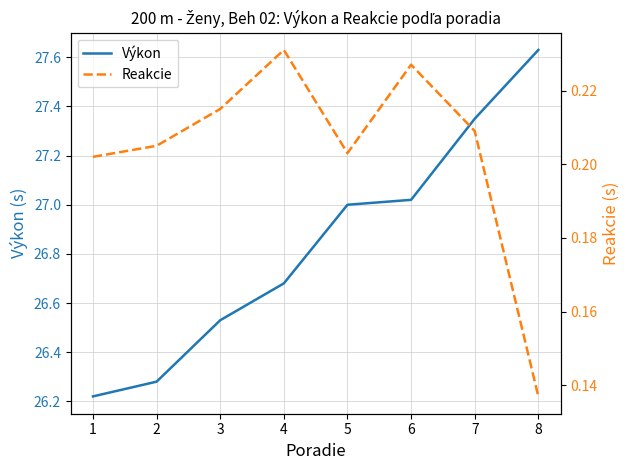

The Reakcie series shows 0.2 at 3. True or false?

True